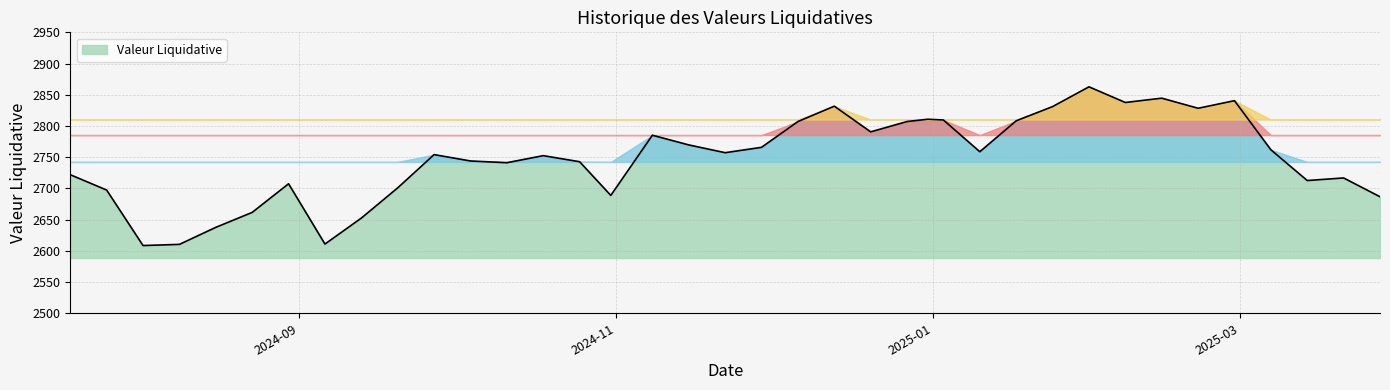

What is the minimum value shown in the chart?

2608.5